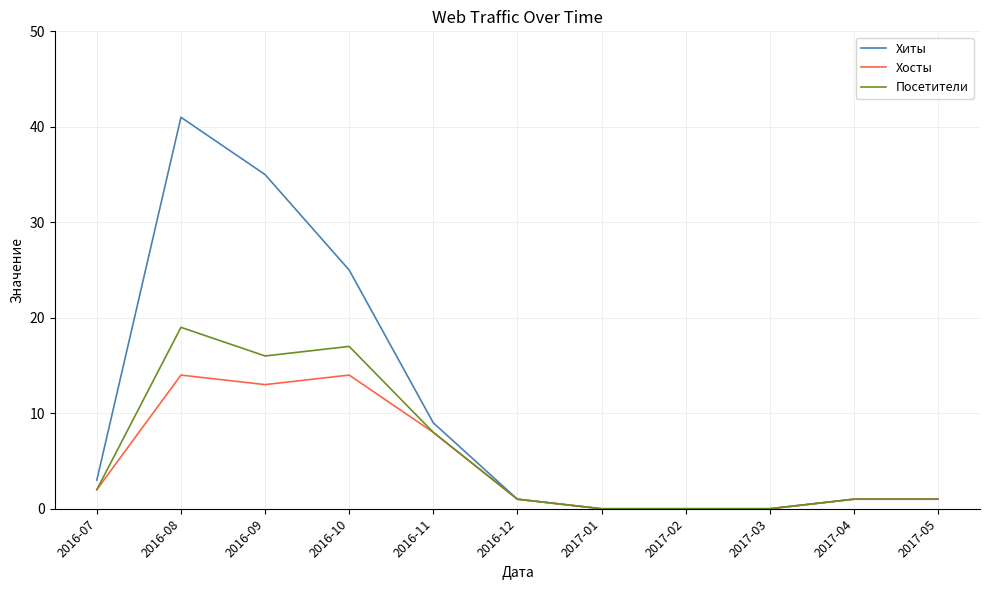

What is the highest value of the Посетители series?

19